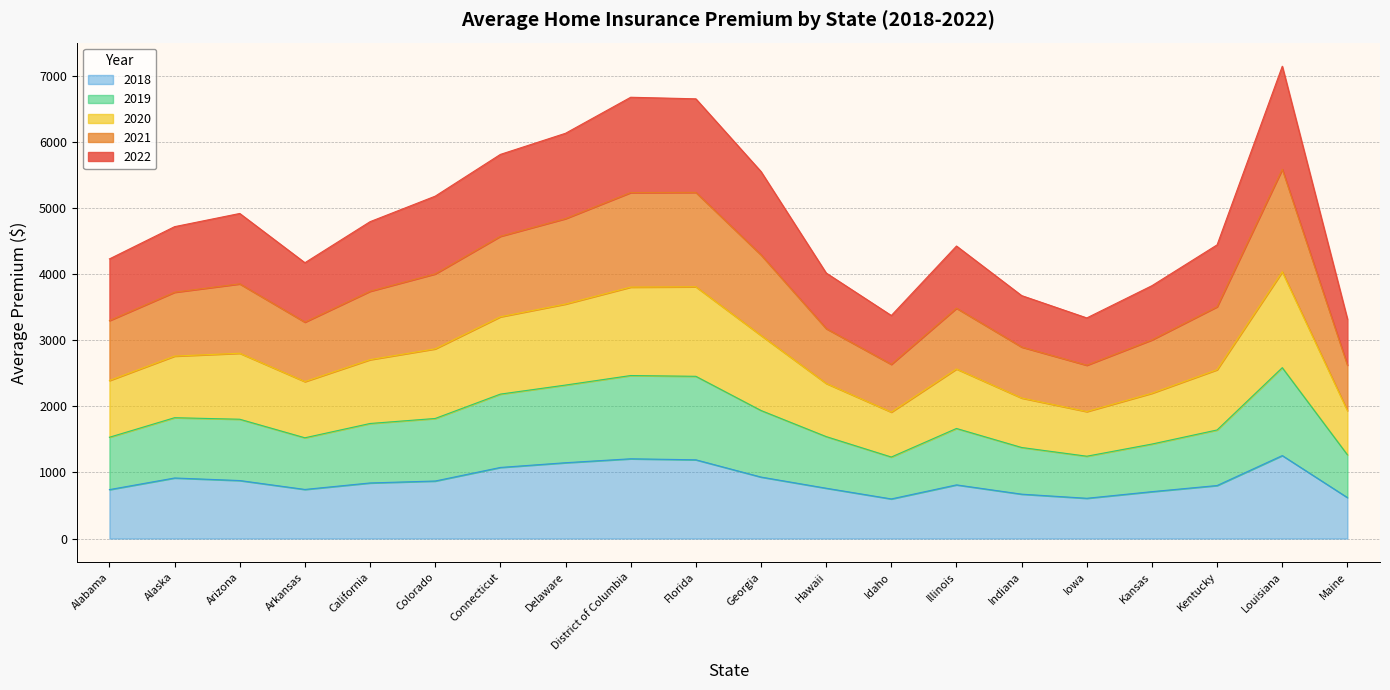

True or false: 2020 and 2021 intersect in this chart.

False